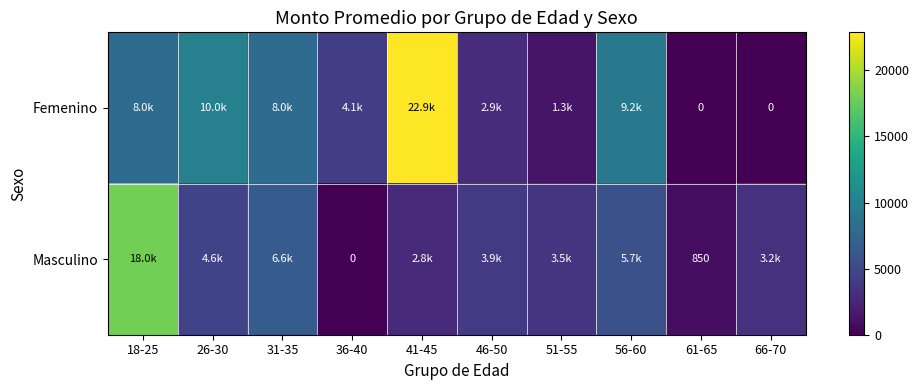

At which label does Masculino reach its minimum?

36-40